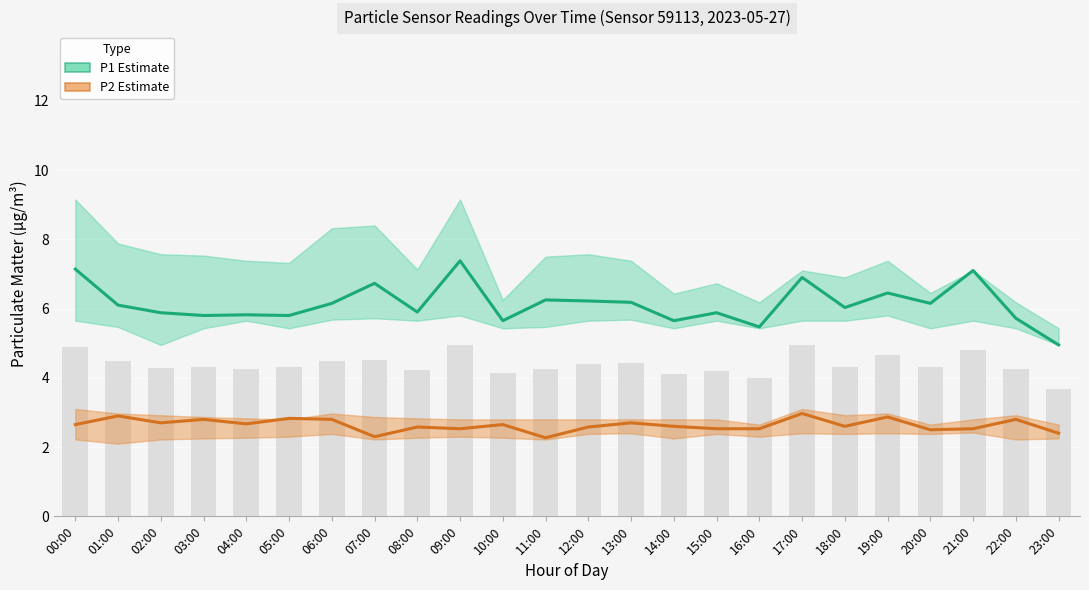

What is the spread (max minus min) of values at 21:00?

4.6